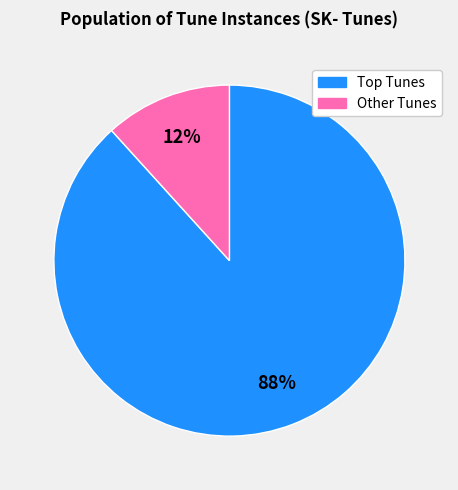

Does any single category account for the majority?

Yes